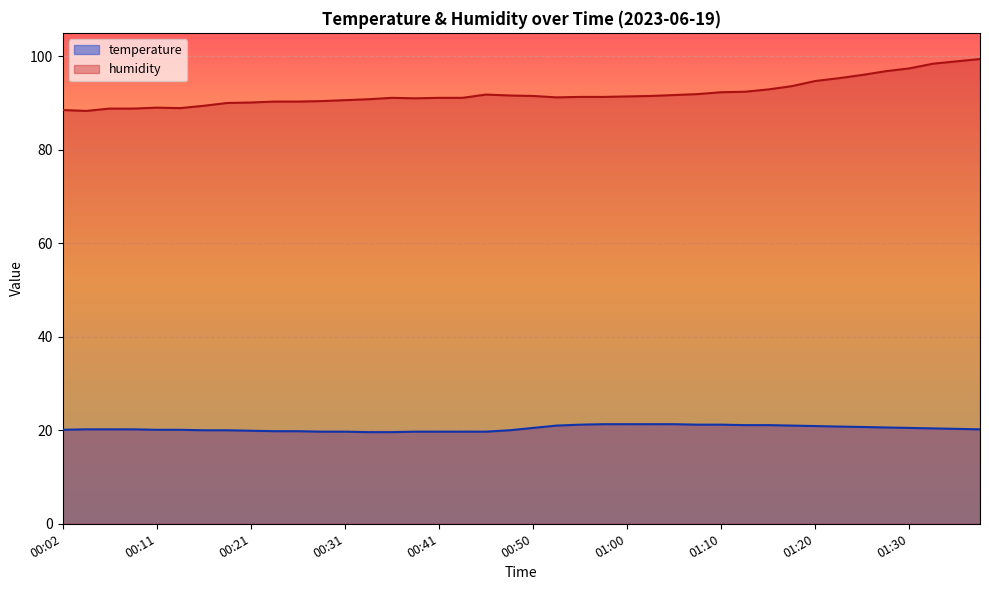

How many interior local peaks does the humidity series have?

3